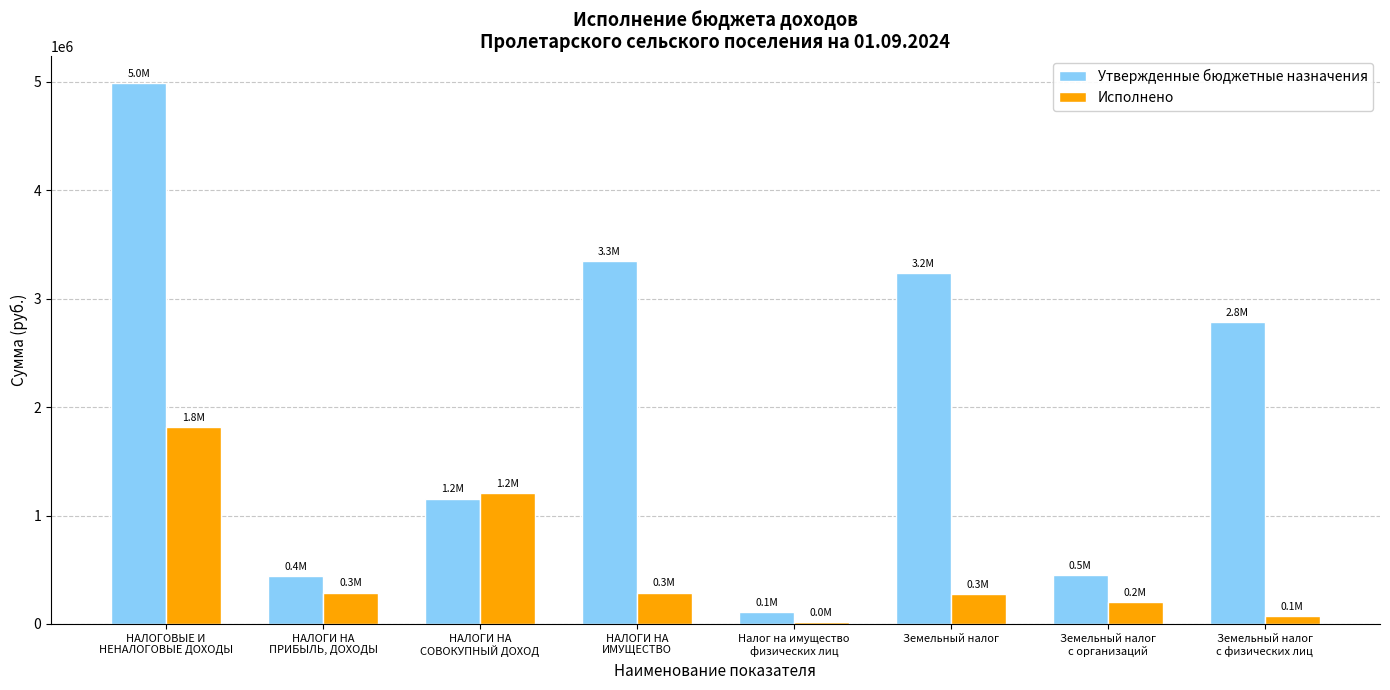

What is the difference between the highest and lowest values at Налог на имущество
физических лиц?

94106.8